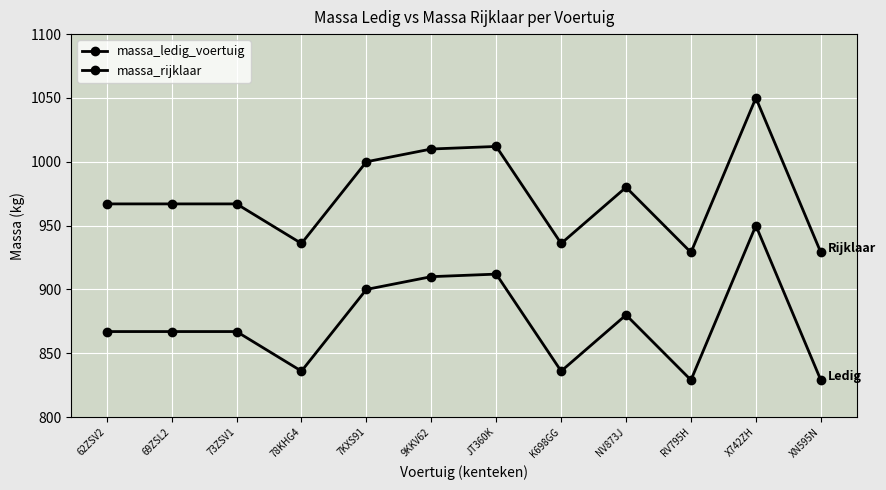

How many lines are shown in the chart?

2